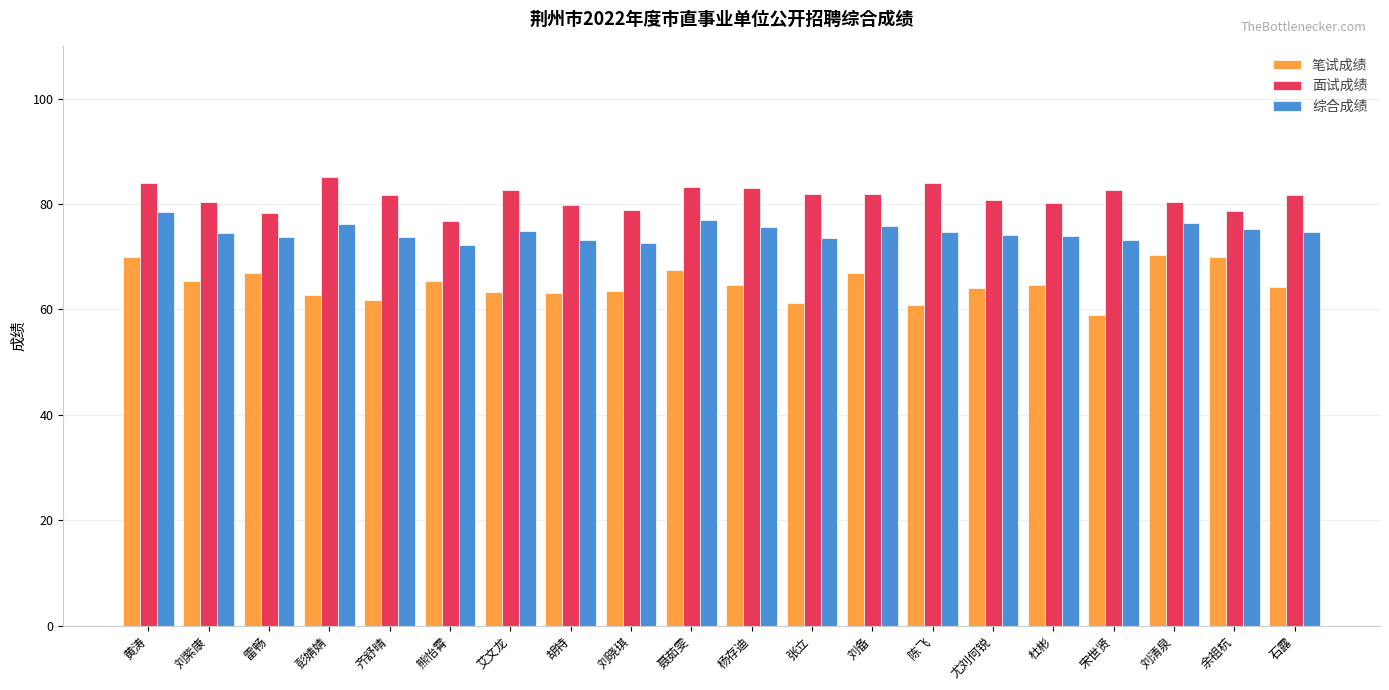

The value of 综合成绩 at 石露 is 74.7. True or false?

True